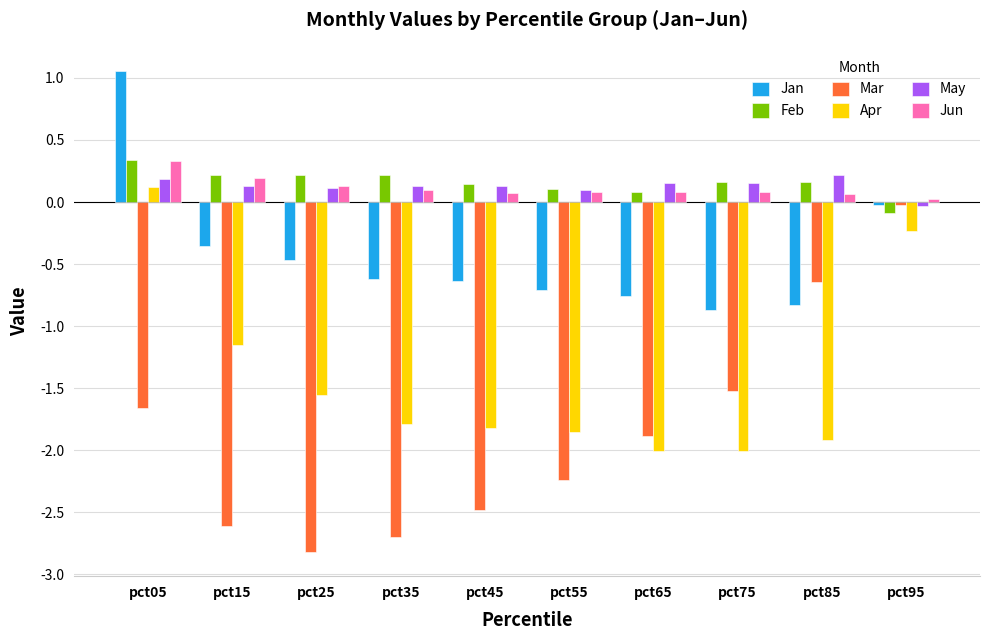

How many data points in May are above 0?

9